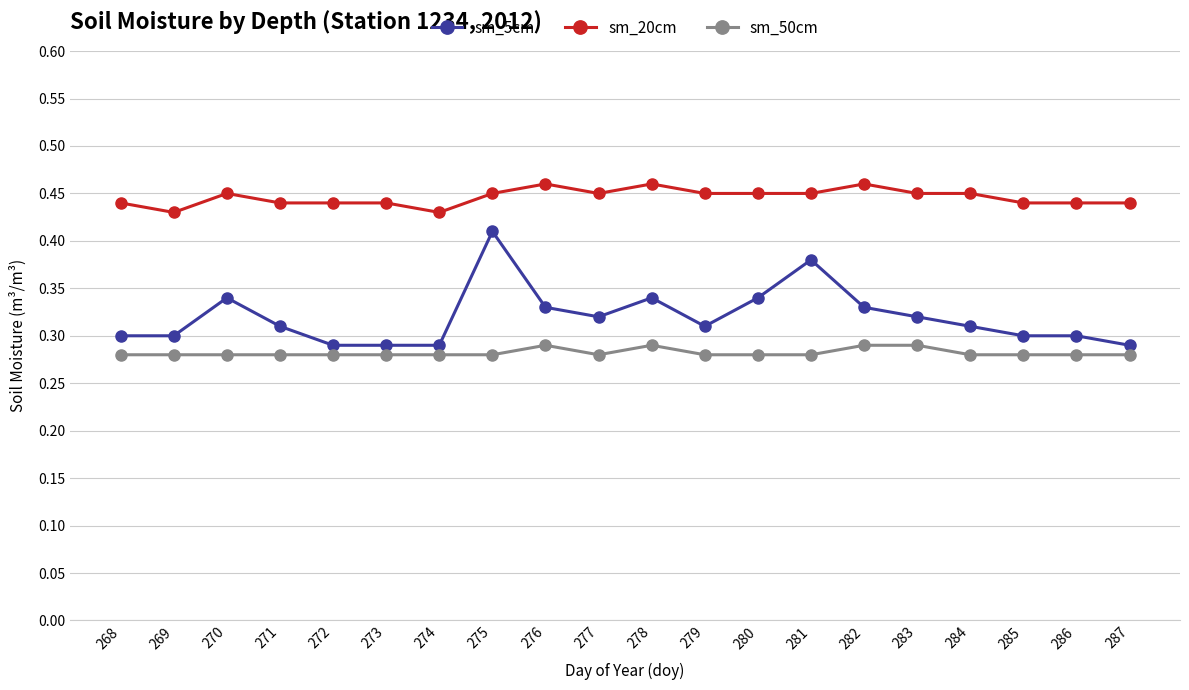

The value of sm_50cm at 281 is 0.3. True or false?

True